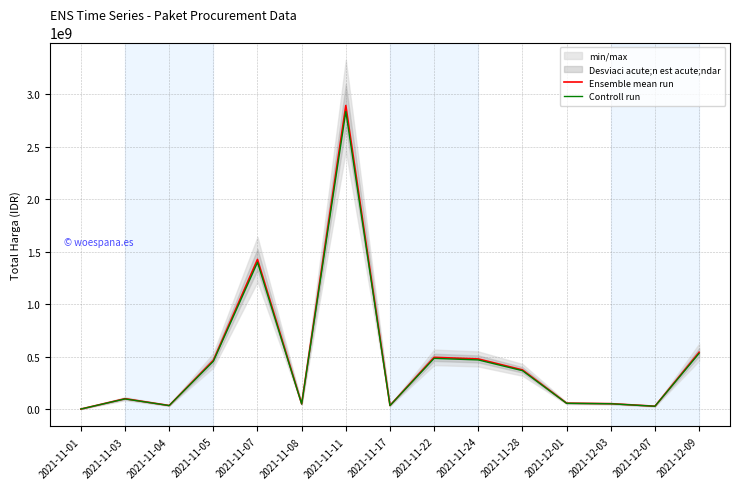

Is it true that Ensemble mean run equals 541071000.0 at 2021-12-09?

True